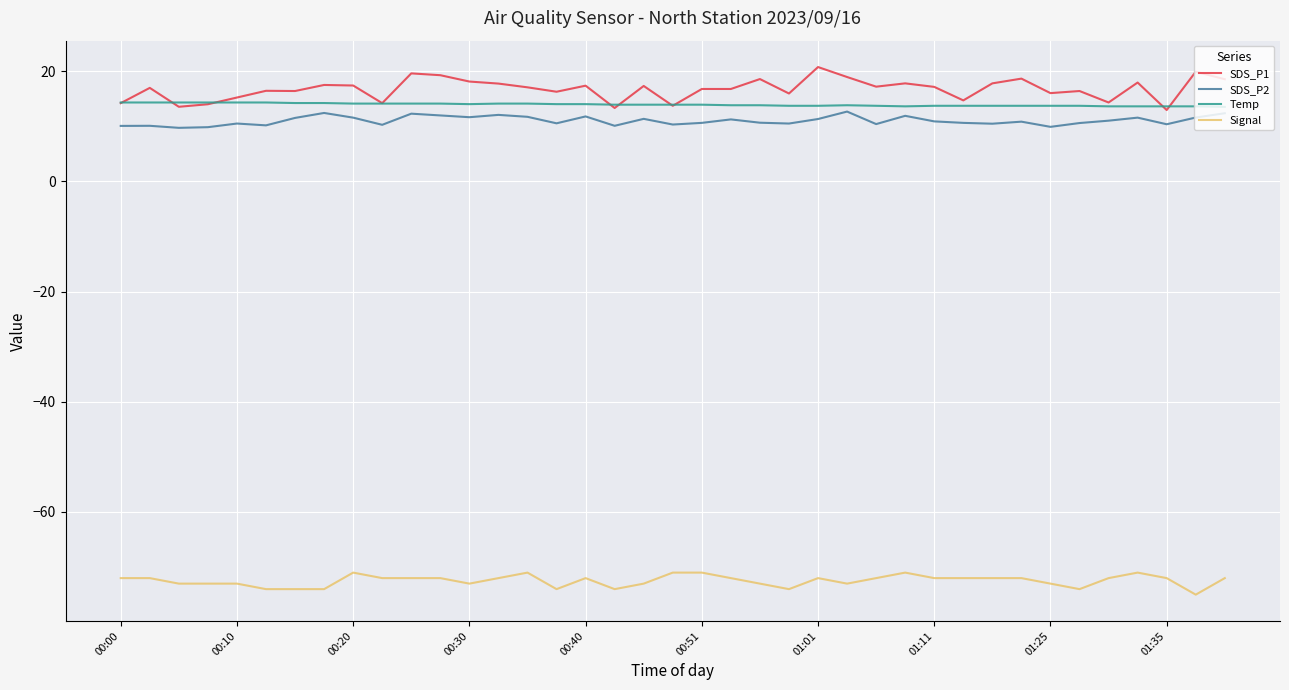

What is the smallest value displayed?

-75.0